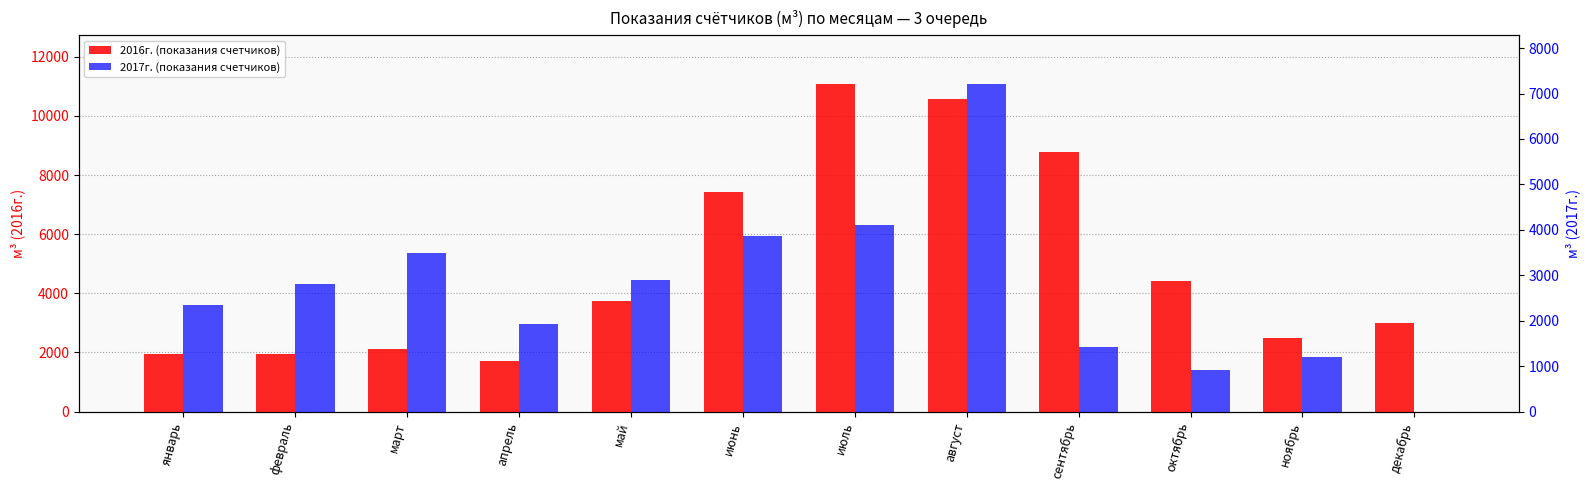

What position from the left is сентябрь?

9